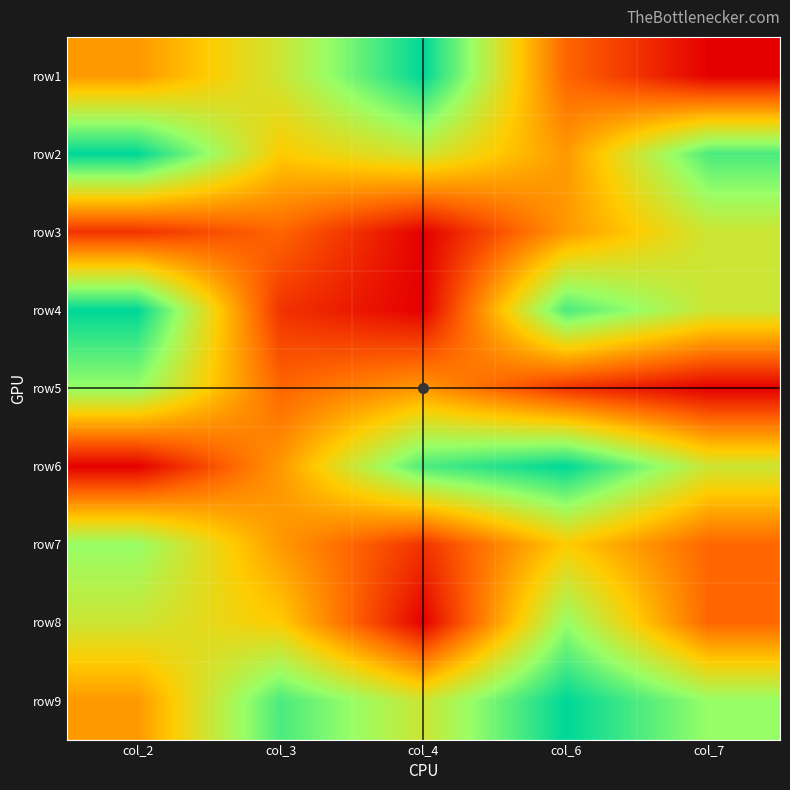

Reading right to left, extract all data points from this chart.

row1: col_7=1	col_6=3	col_4=9	col_3=6	col_2=4
row2: col_7=8	col_6=4	col_4=6	col_3=5	col_2=9
row3: col_7=6	col_6=4	col_4=1	col_3=3	col_2=2
row4: col_7=6	col_6=8	col_4=1	col_3=2	col_2=9
row5: col_7=1	col_6=2	col_4=4	col_3=3	col_2=7
row6: col_7=6	col_6=9	col_4=8	col_3=4	col_2=1
row7: col_7=3	col_6=5	col_4=2	col_3=4	col_2=7
row8: col_7=3	col_6=7	col_4=1	col_3=5	col_2=6
row9: col_7=7	col_6=9	col_4=6	col_3=8	col_2=4